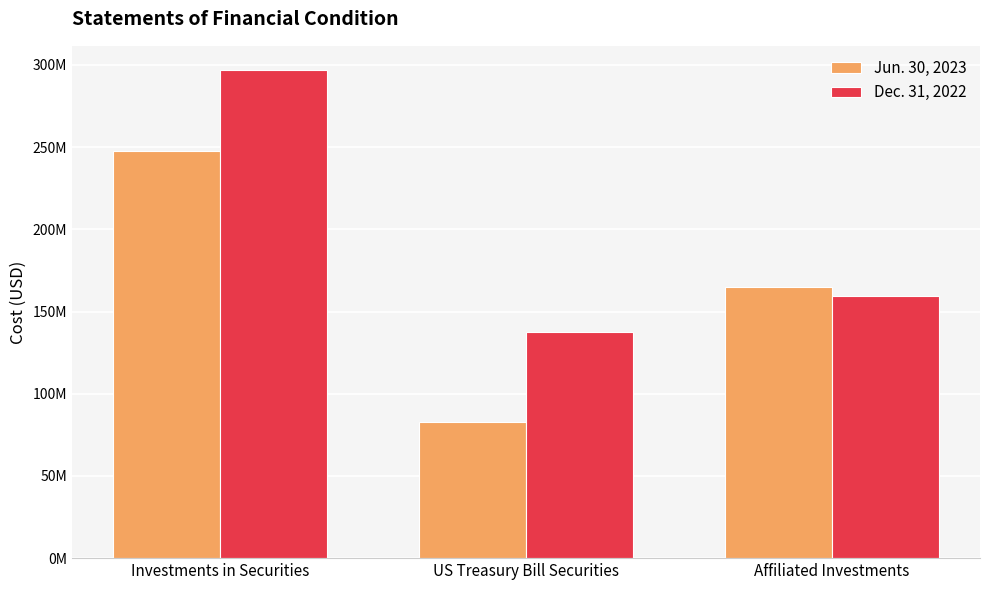

What is the total value across all series at US Treasury Bill Securities?

220251907